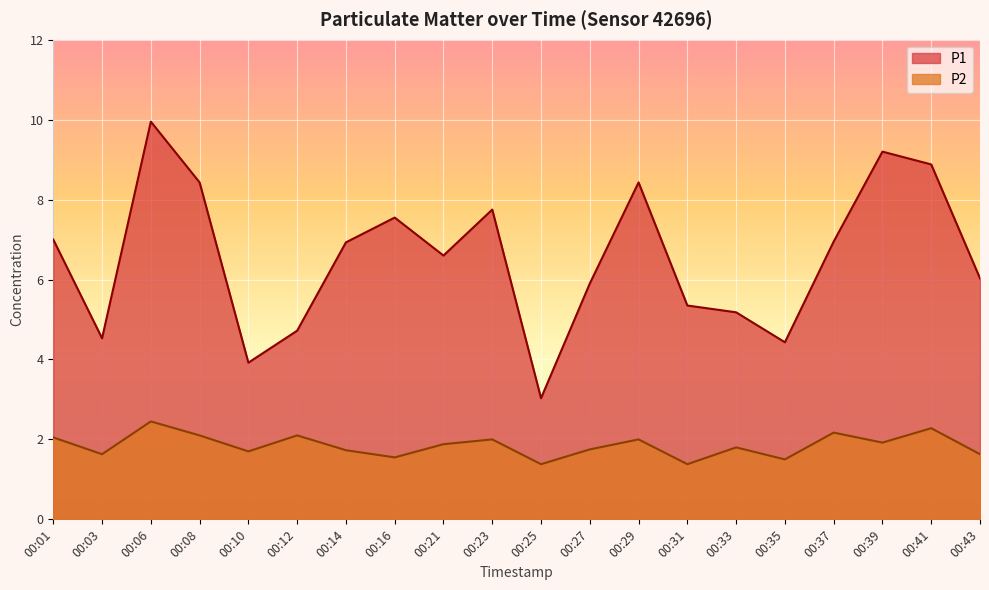

What are all the series names shown in the legend?

P1, P2